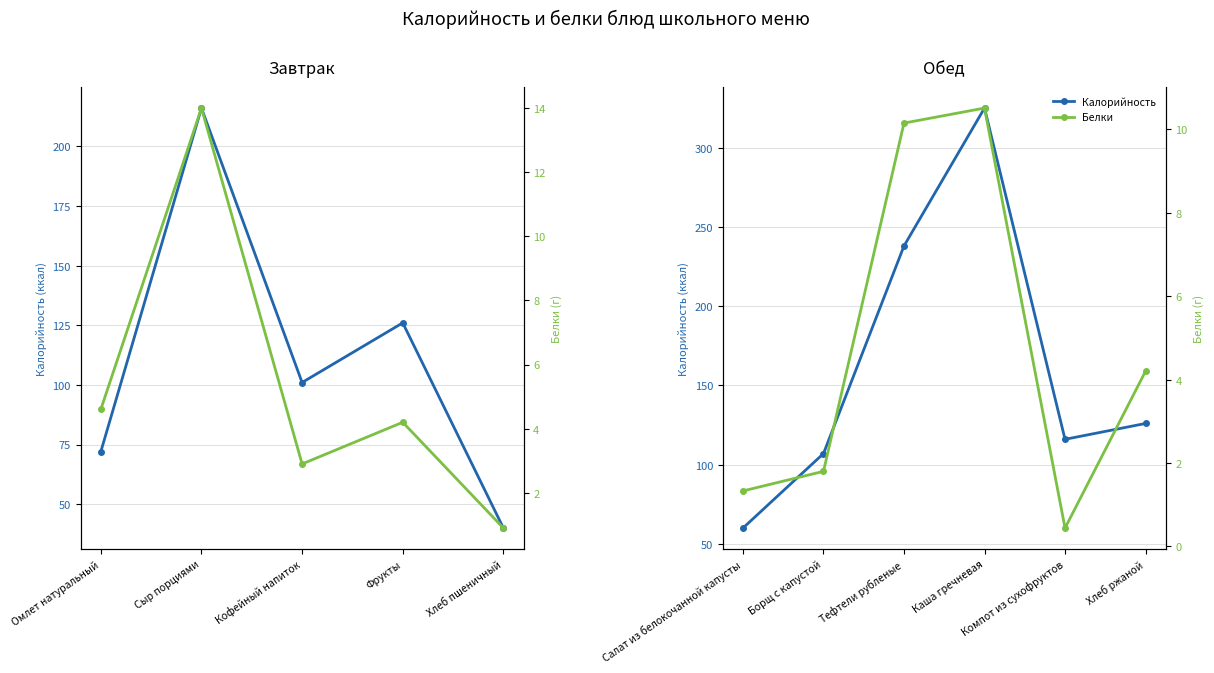

Rank the series by their maximum value, from highest to lowest.

Калорийность, Белки